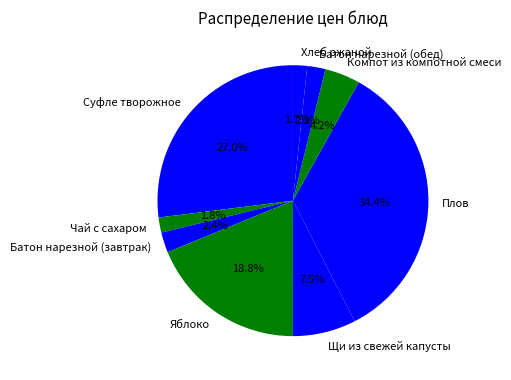

Is Щи из свежей капусты the majority of the pie?

No